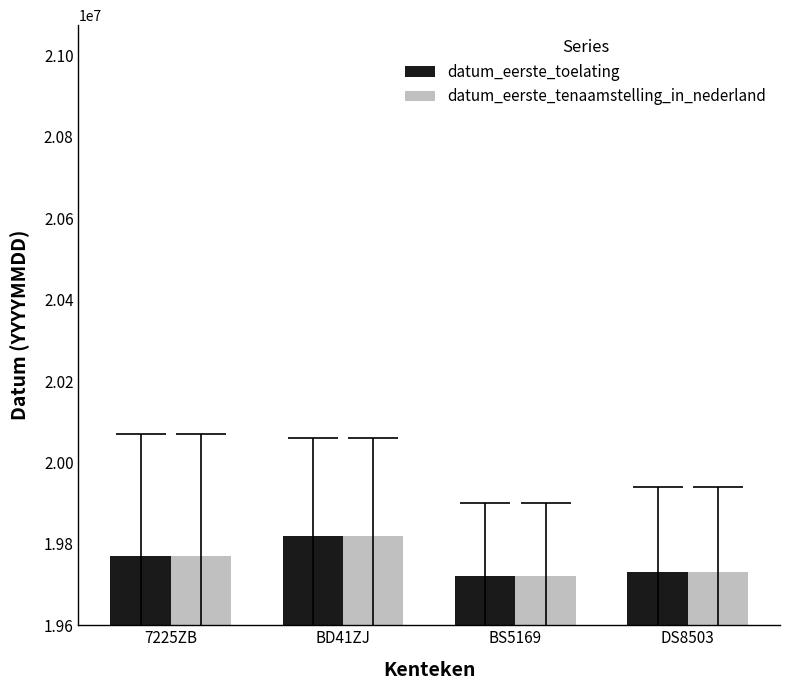

What is the difference between the datum_eerste_toelating values at BD41ZJ and DS8503?

90016